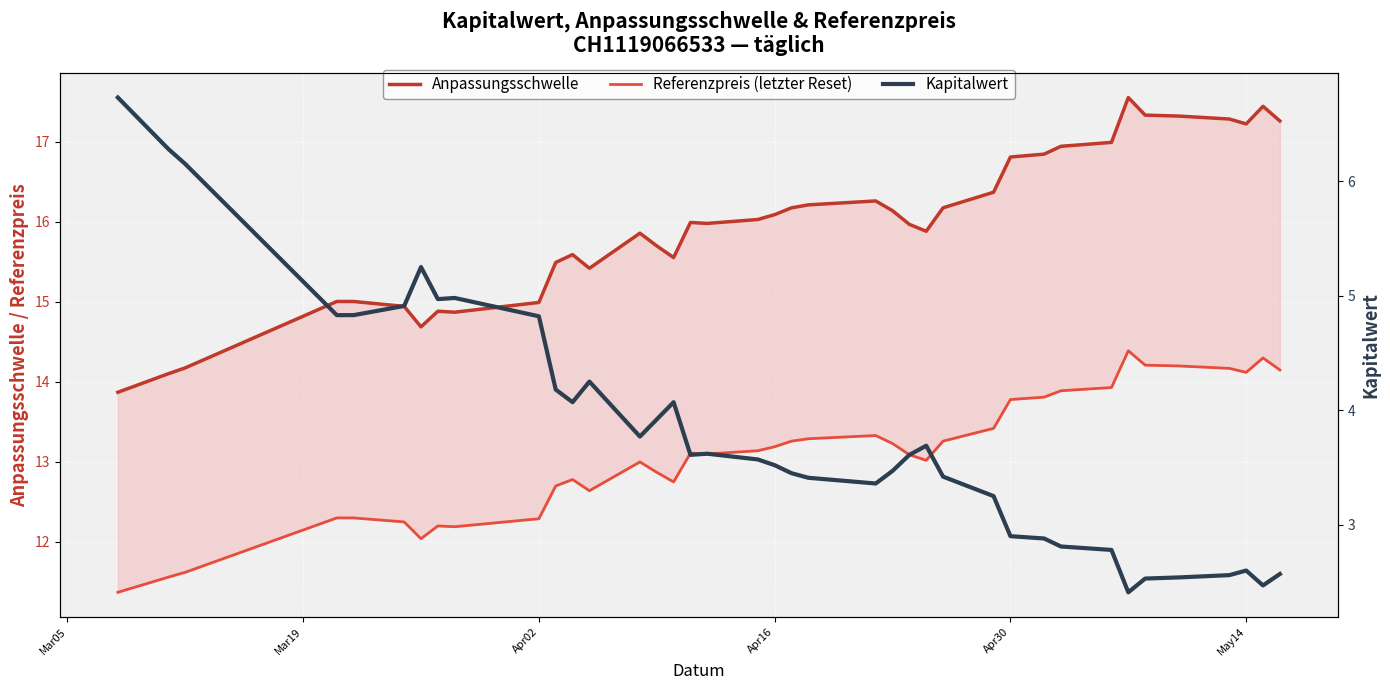

True or false: Referenzpreis (letzter Reset) has more than 2 interior local peaks.

True